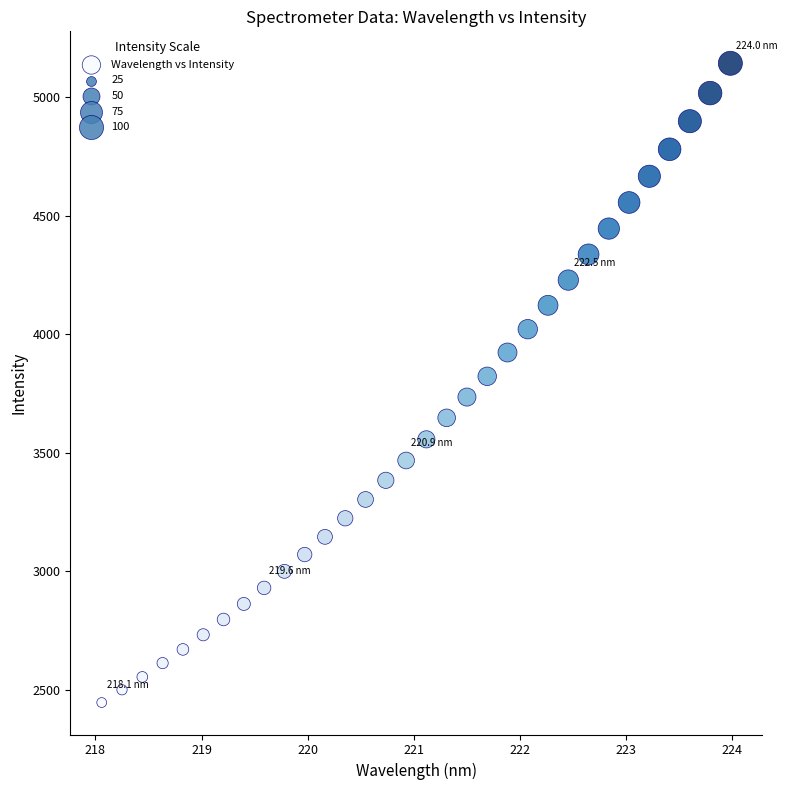

What is the range of Y values (max minus min)?

2696.6